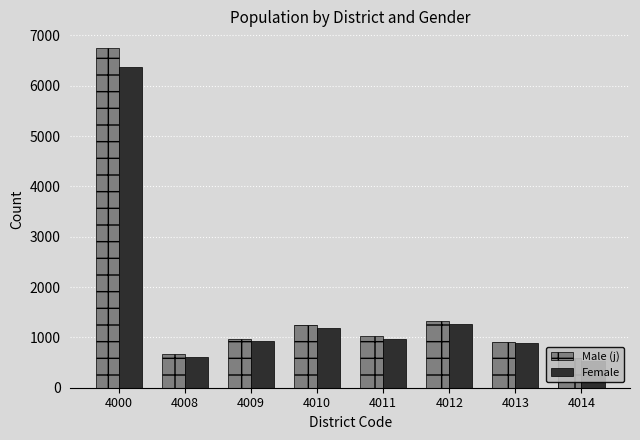

What is the minimum value for Male (j)?

590